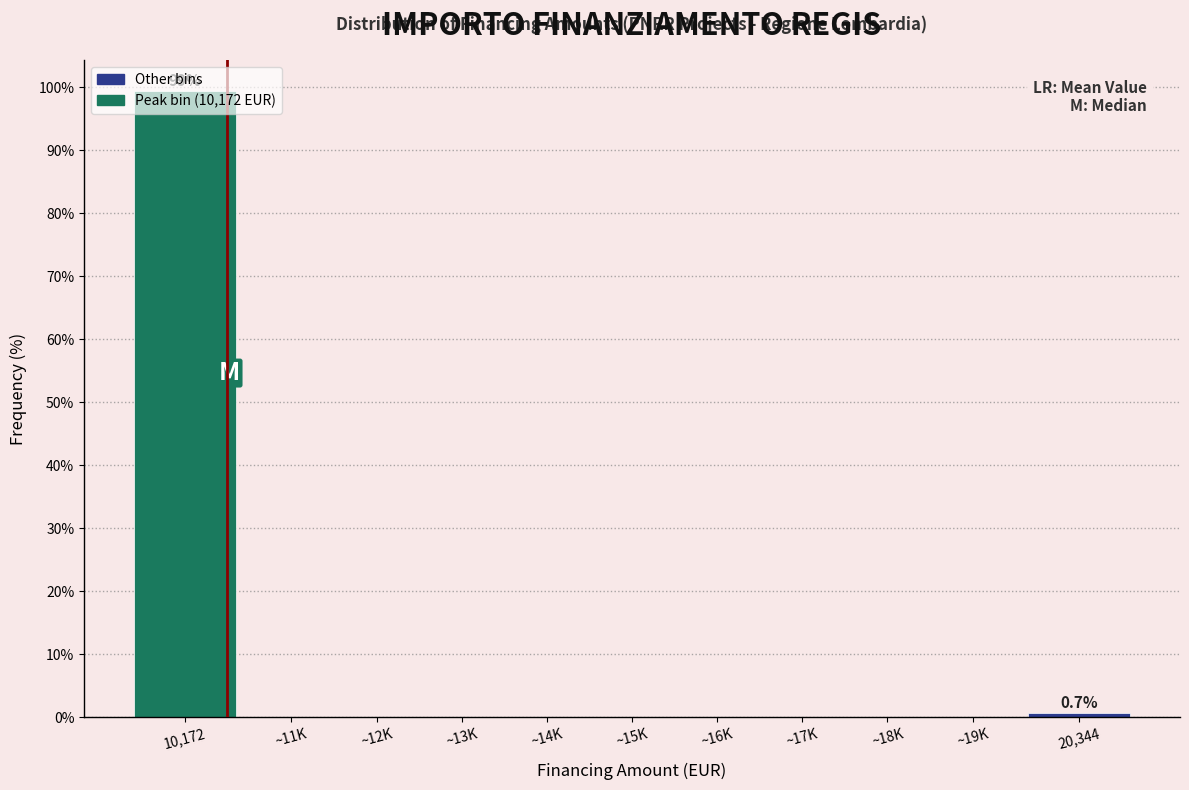

What is the sum of all values?

100.0